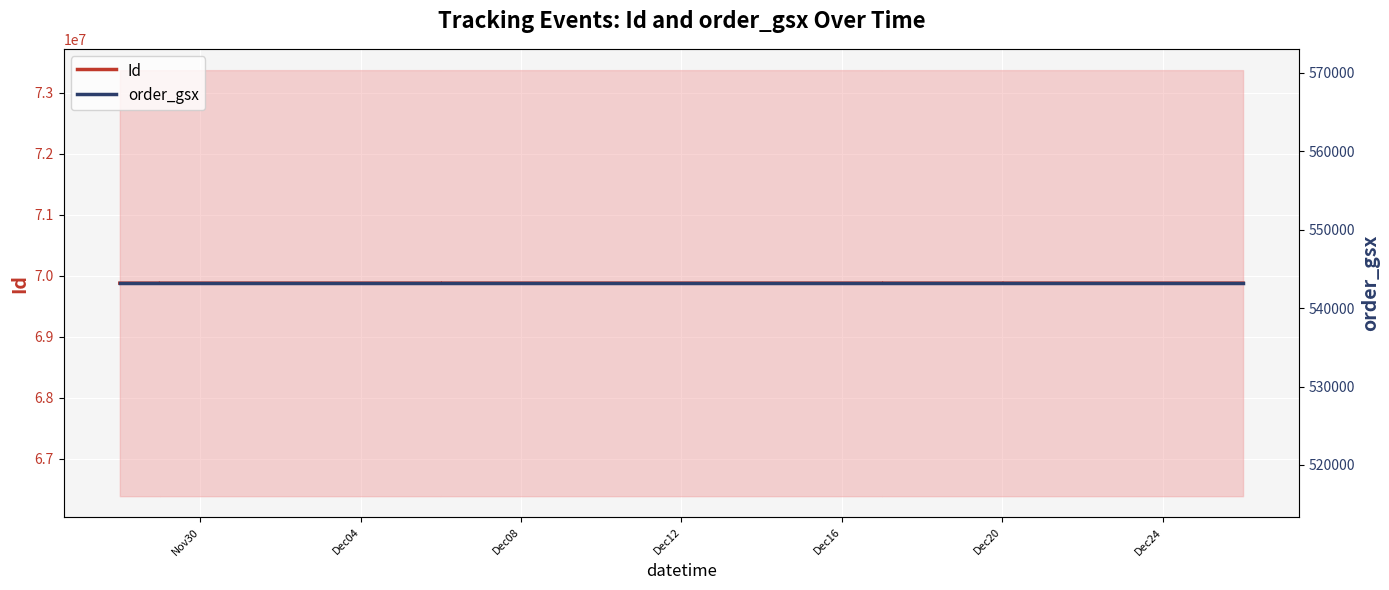

What is the maximum value shown in the chart?

69876174